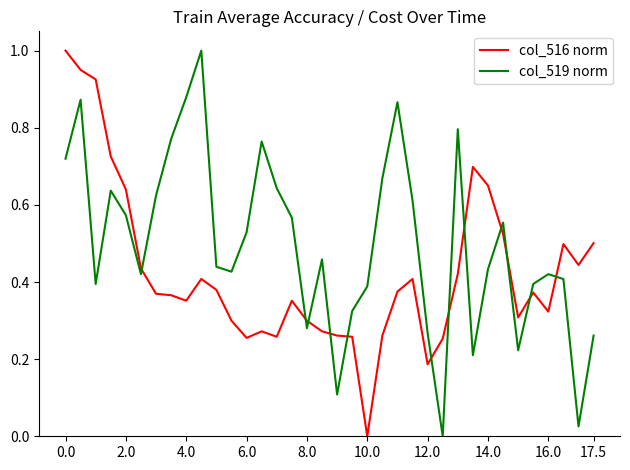

Which series ends up on top after the final intersection of col_519 norm and col_516 norm?

col_516 norm